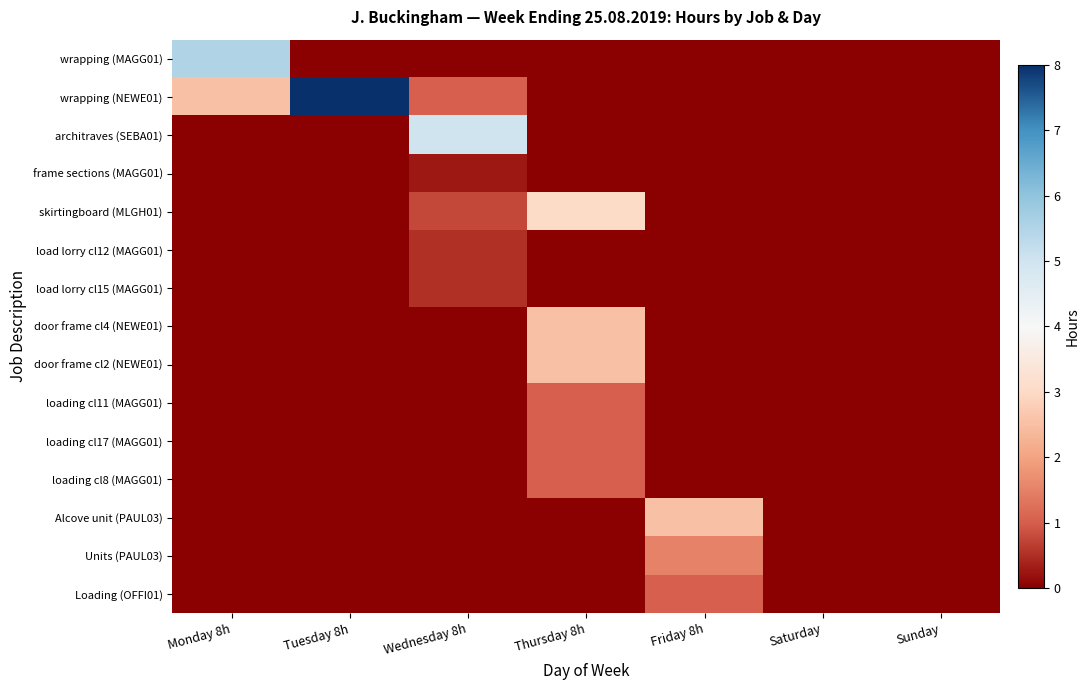

How many categories are shown in the chart?

7